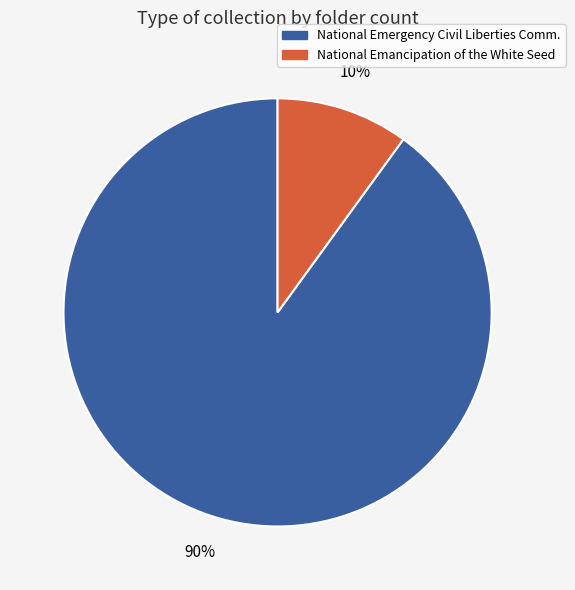

Is the sum of National Emancipation of the White Seed and National Emergency Civil Liberties Comm. greater than half?

Yes